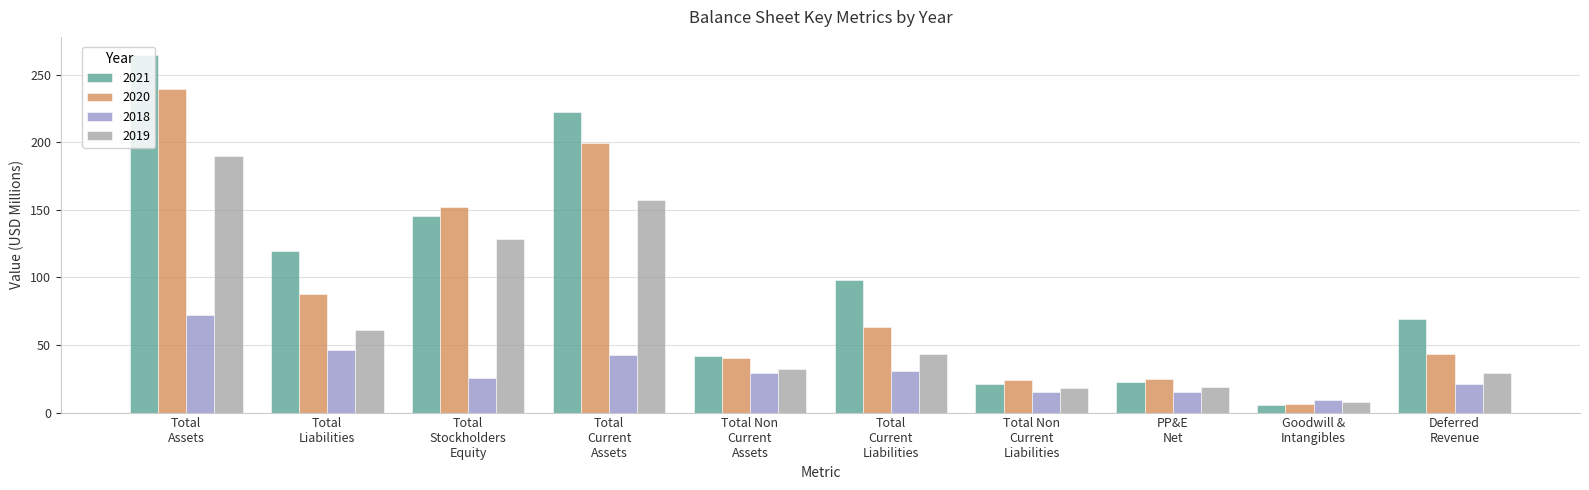

Which series has the largest total across all categories?

2021